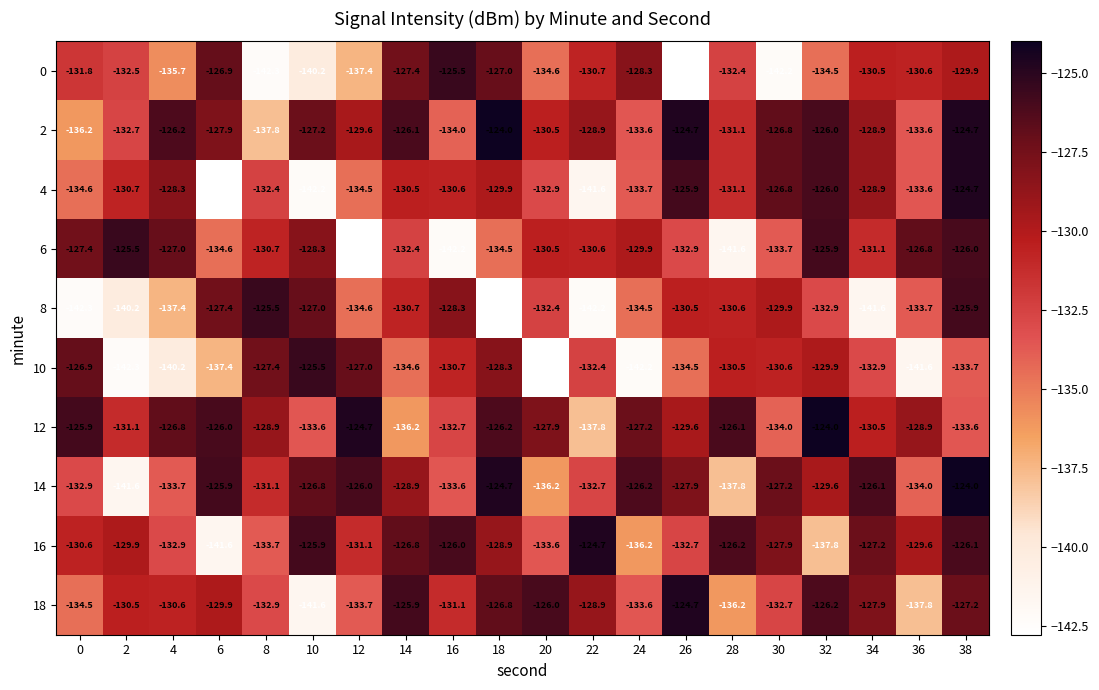

The value of 2 at 32 is -126.0. True or false?

True